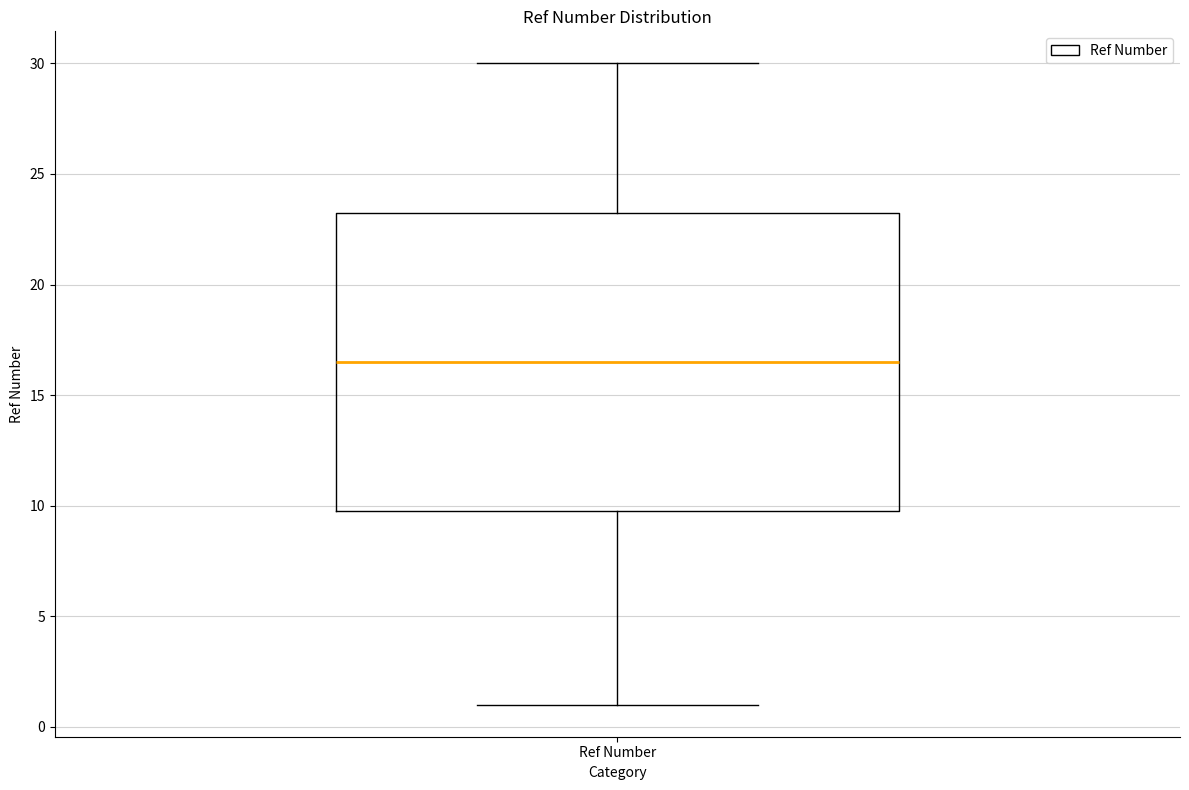

Transcribe this box plot: give where the median line is, the range the box spans, and where the two whiskers end, as read against the y-axis. The values are not printed on the chart, so give them approximately, as read against the axis.

median 16.5, box 10.0 to 23.5, whiskers 1.0 to 30.0